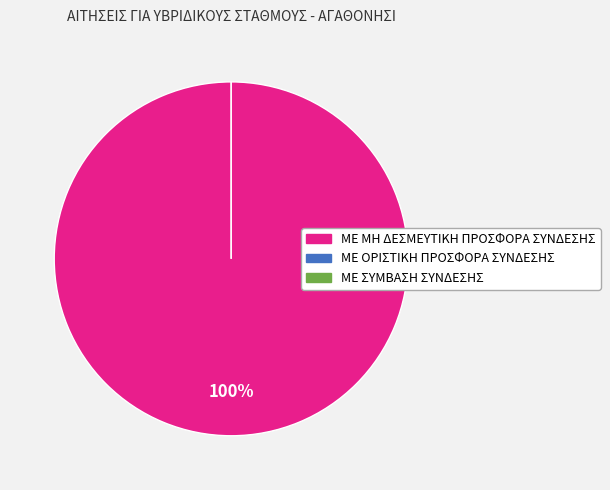

To the nearest percent, what is the average slice percentage?

33%